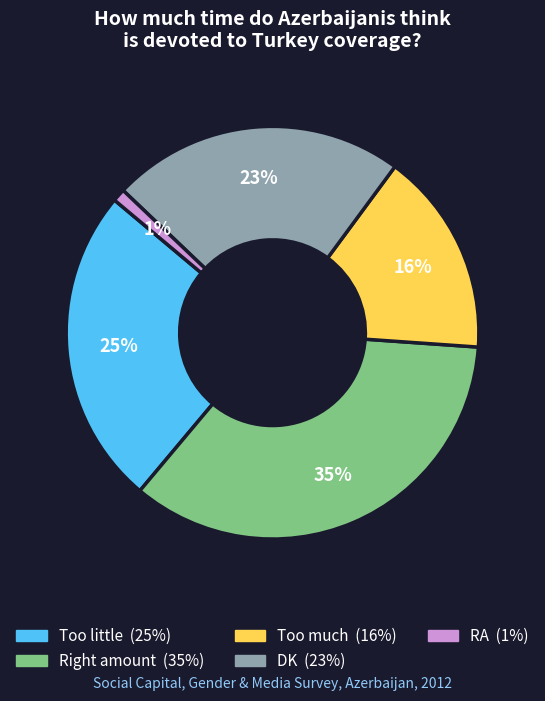

Rank the categories by value from lowest to highest.

RA, Too much, DK, Too little, Right amount